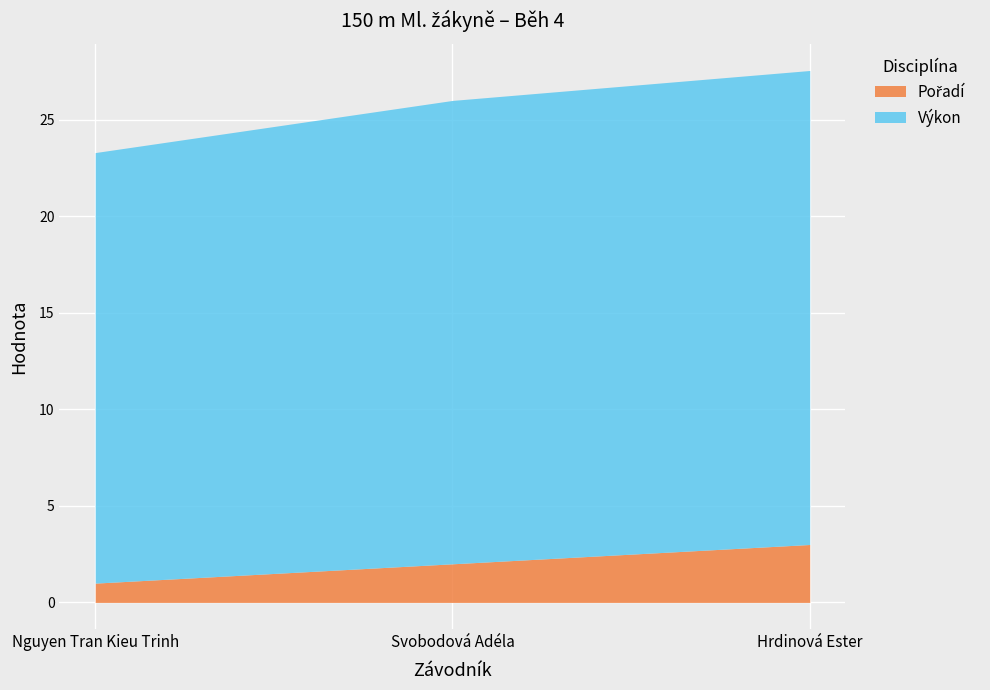

What is the total value across all series at Svobodová Adéla?

26.0